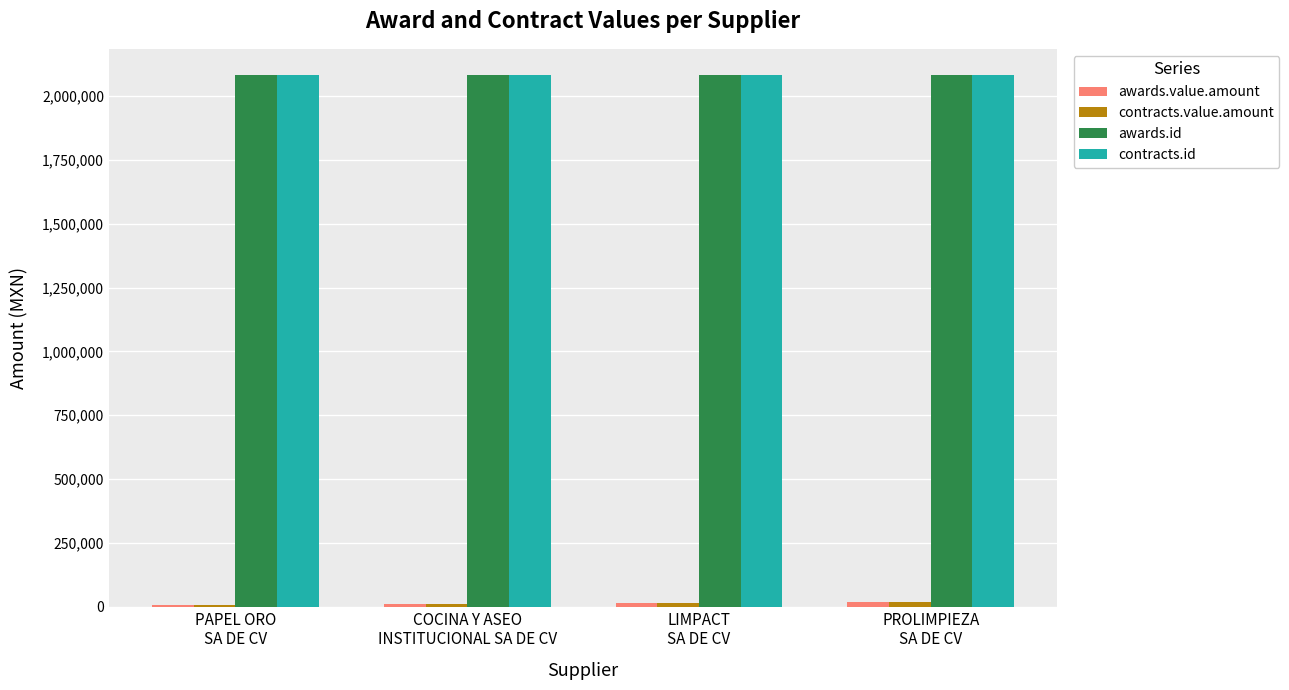

What is the label of the 3rd bar from the left?

LIMPACT
SA DE CV